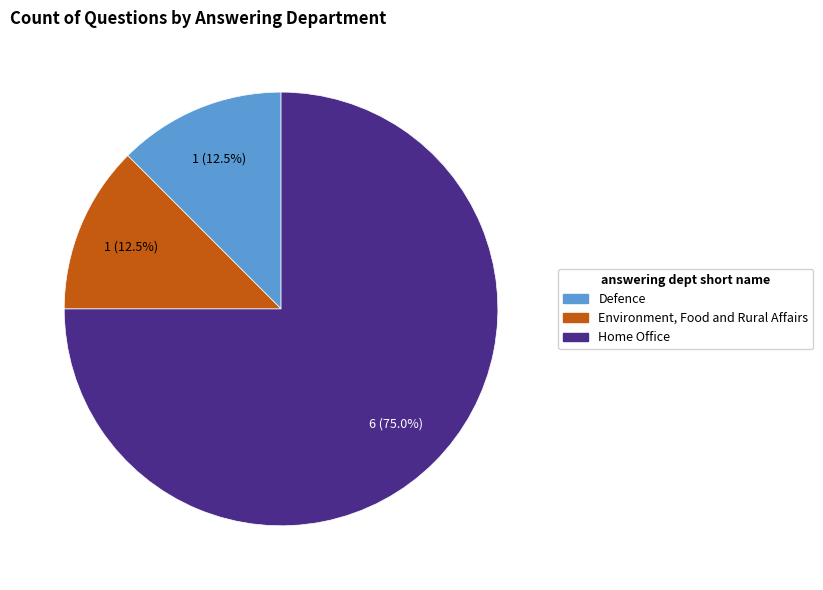

What is the ratio of the value at Environment, Food and Rural Affairs to the value at Defence?

1.0